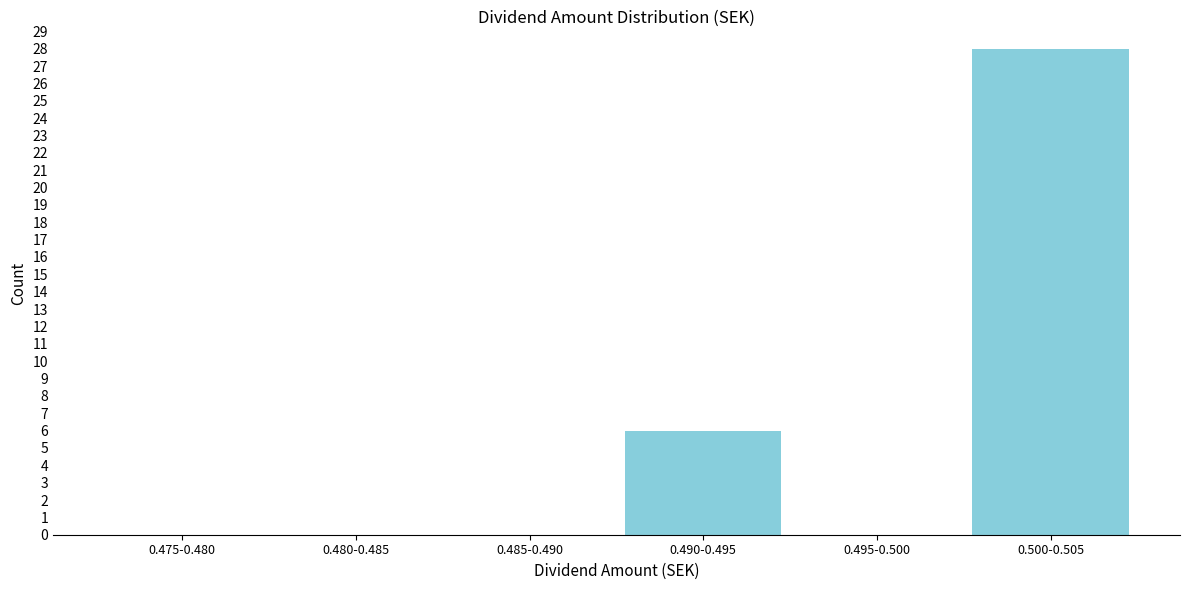

Reading right to left, what are all the values shown in this chart?

0.500-0.505=28	0.495-0.500=0	0.490-0.495=6	0.485-0.490=0	0.480-0.485=0	0.475-0.480=0